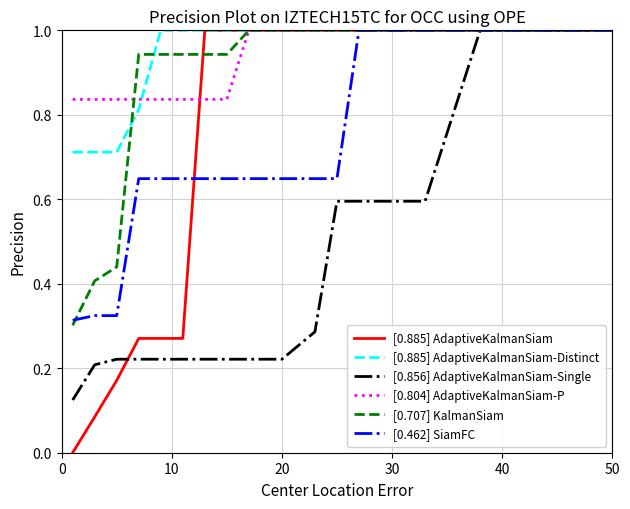

Which series has the largest range (max minus min)?

[0.885] AdaptiveKalmanSiam